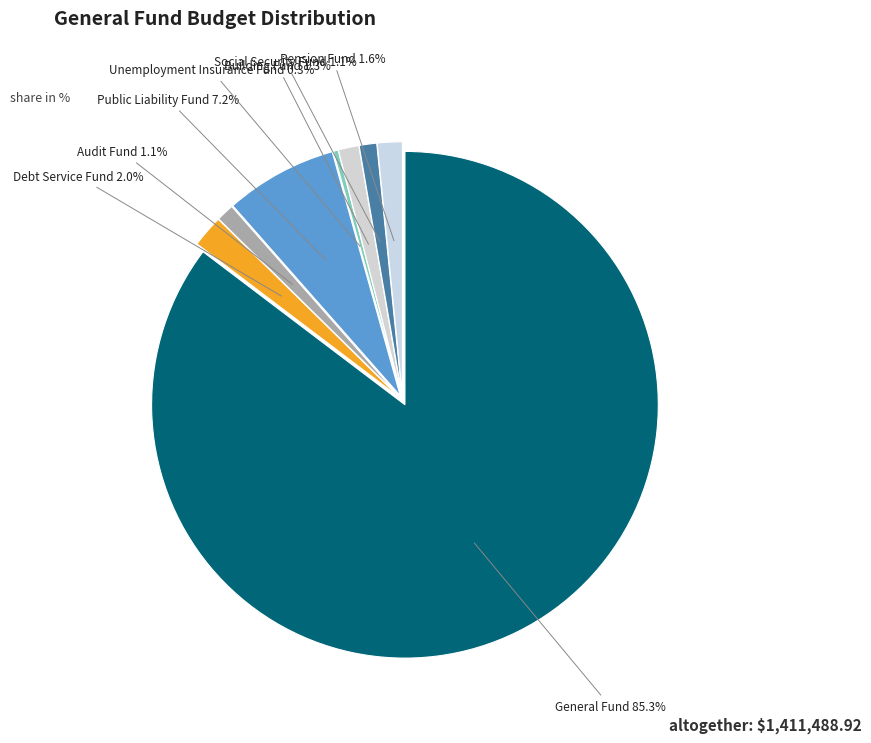

To the nearest percent, what is the difference between the Unemployment Insurance Fund and Building Fund slice percentages?

1%